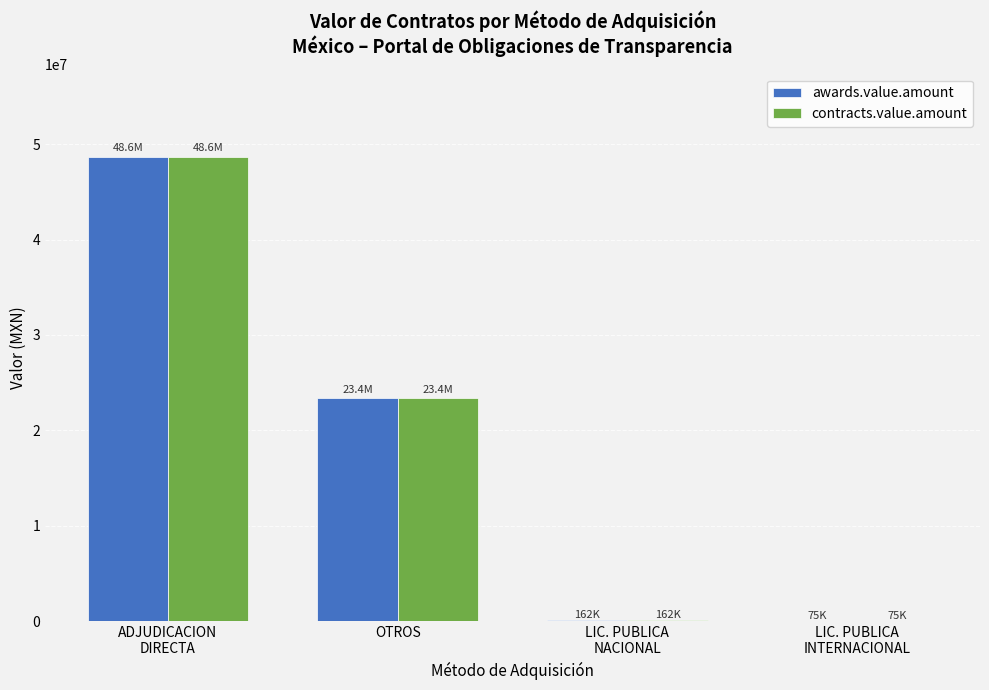

What is the sum of all awards.value.amount values?

72287785.2